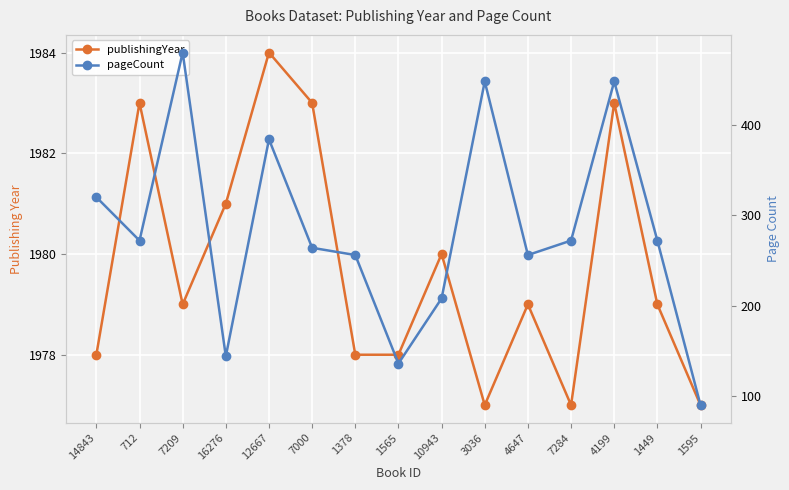

Reading left to right, list all the values displayed in this chart.

publishingYear: 1978	1983	1979	1981	1984	1983	1978	1978	1980	1977	1979	1977	1983	1979	1977
pageCount: 320	272	480	144	384	264	256	136	208	448	256	272	448	272	90